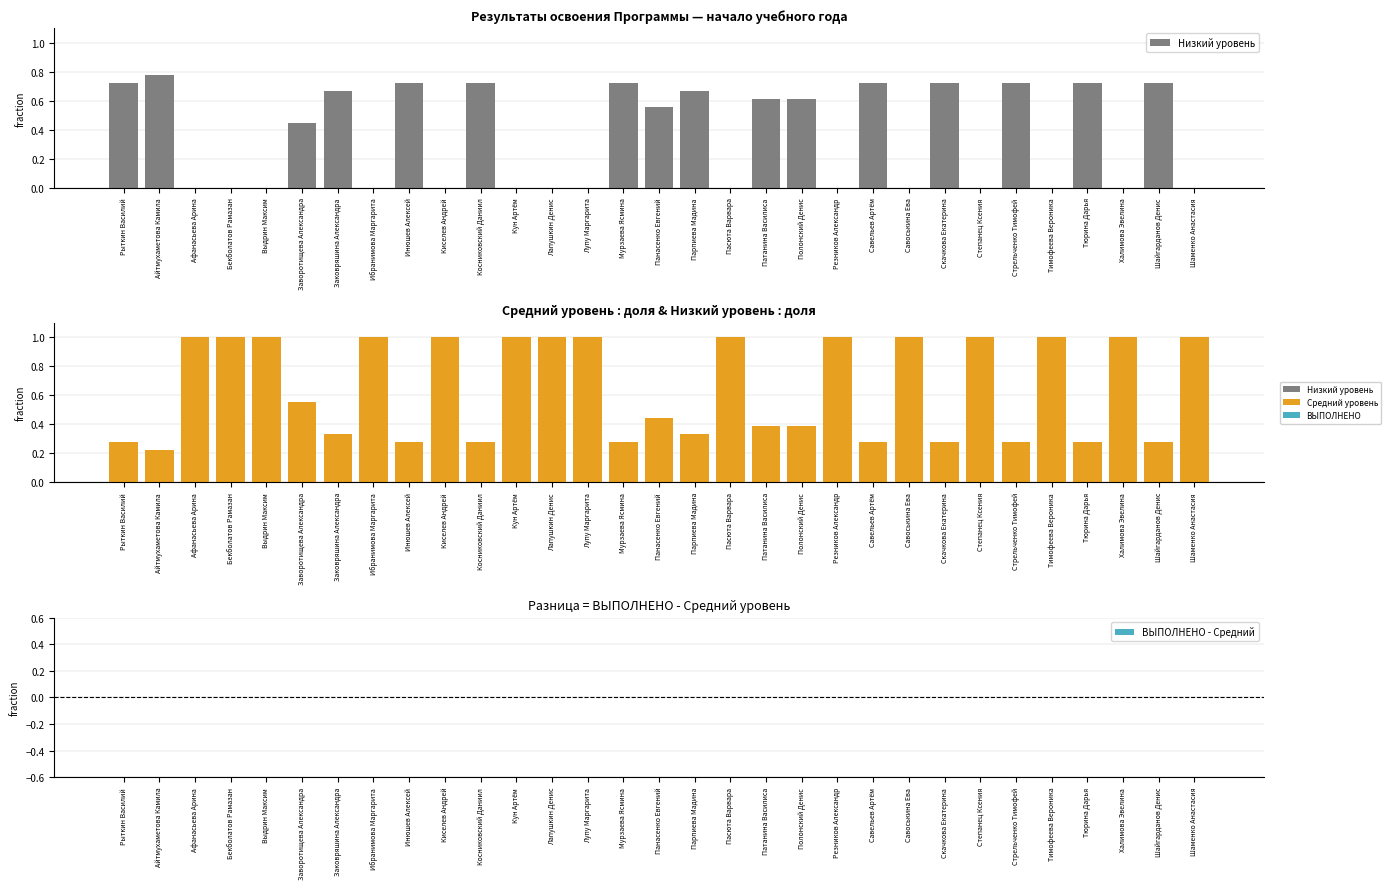

Rank the series at Заковряшина Александра from lowest to highest value.

ВЫПОЛНЕНО - Средний, Средний уровень, Низкий уровень